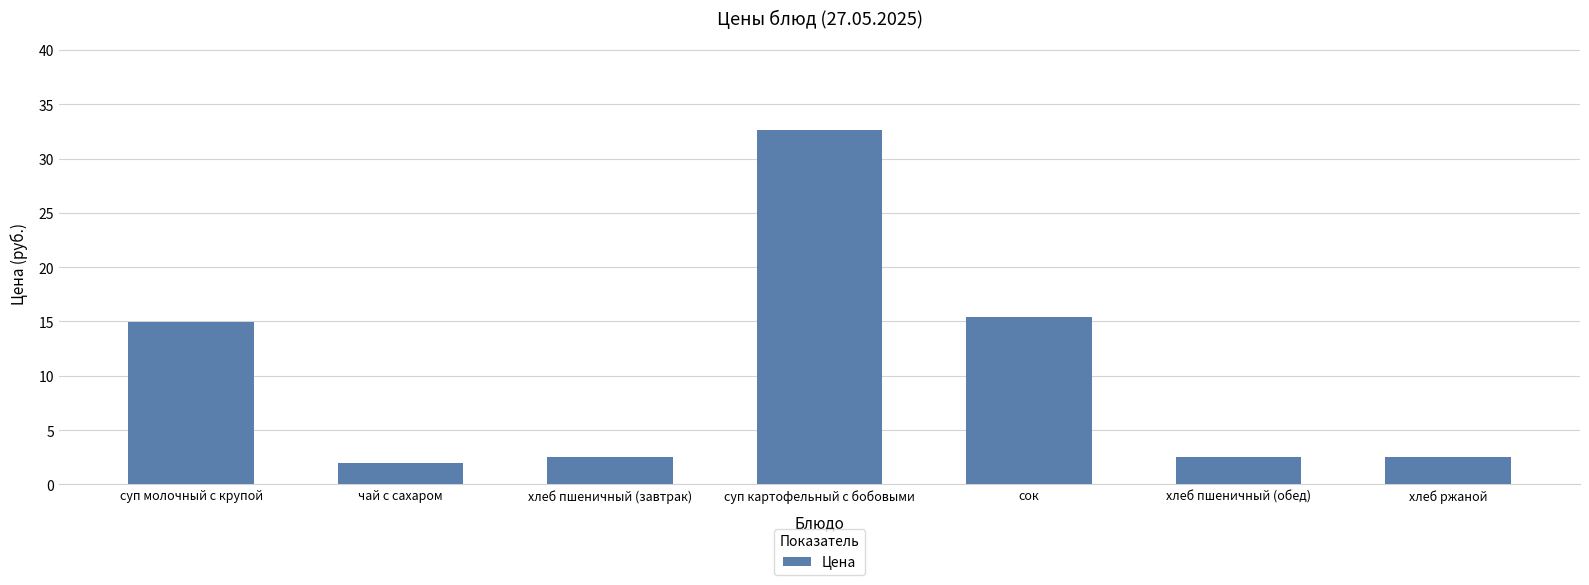

Reading left to right, list all the values displayed in this chart.

суп молочный с крупой=15.0	чай с сахаром=2.0	хлеб пшеничный (завтрак)=2.5	суп картофельный с бобовыми=32.7	сок=15.4	хлеб пшеничный (обед)=2.5	хлеб ржаной=2.5